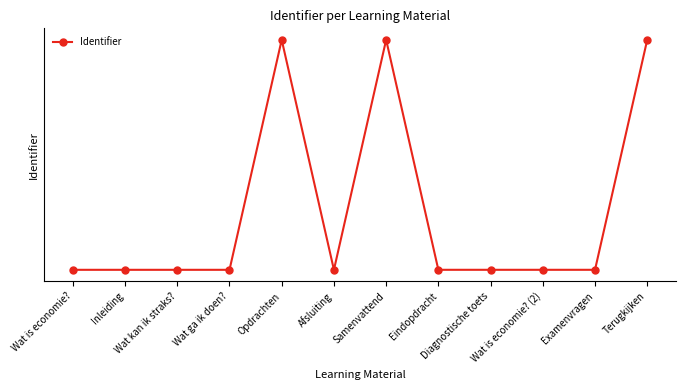

Reading right to left, list all the values displayed in this chart.

5974324	1927295	1927294	1927291	1927279	5974318	1927278	5974316	1927176	1927174	1927172	1927171